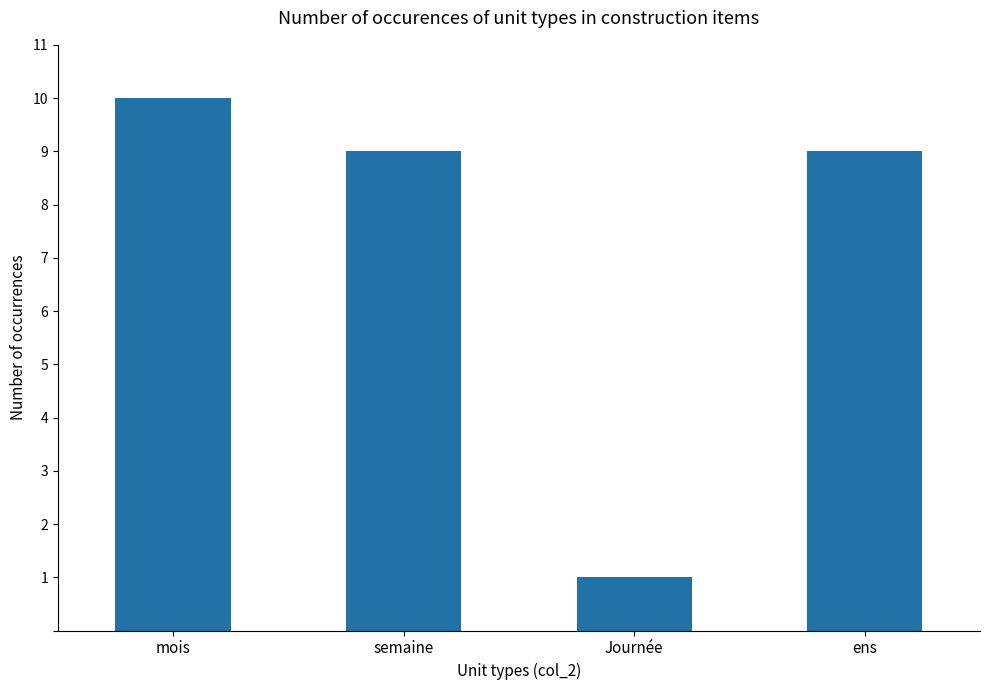

The chart shows a value of 2 at Journée. True or false?

False